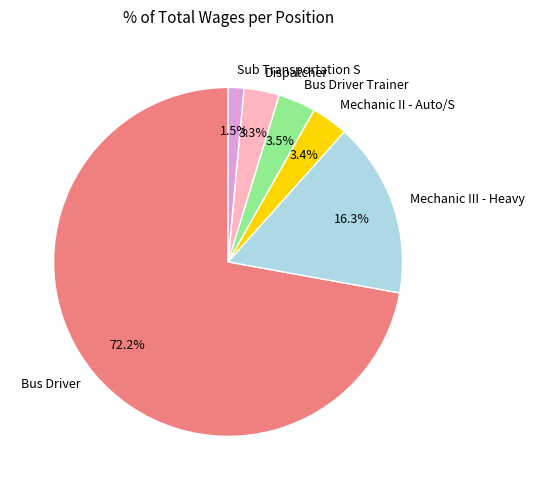

To the nearest percent, what is the combined percentage of Dispatcher and Bus Driver?

75%